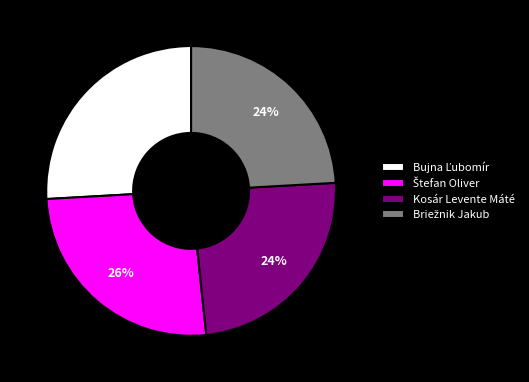

The Kosár Levente Máté slice represents 36% of the pie. True or false?

False